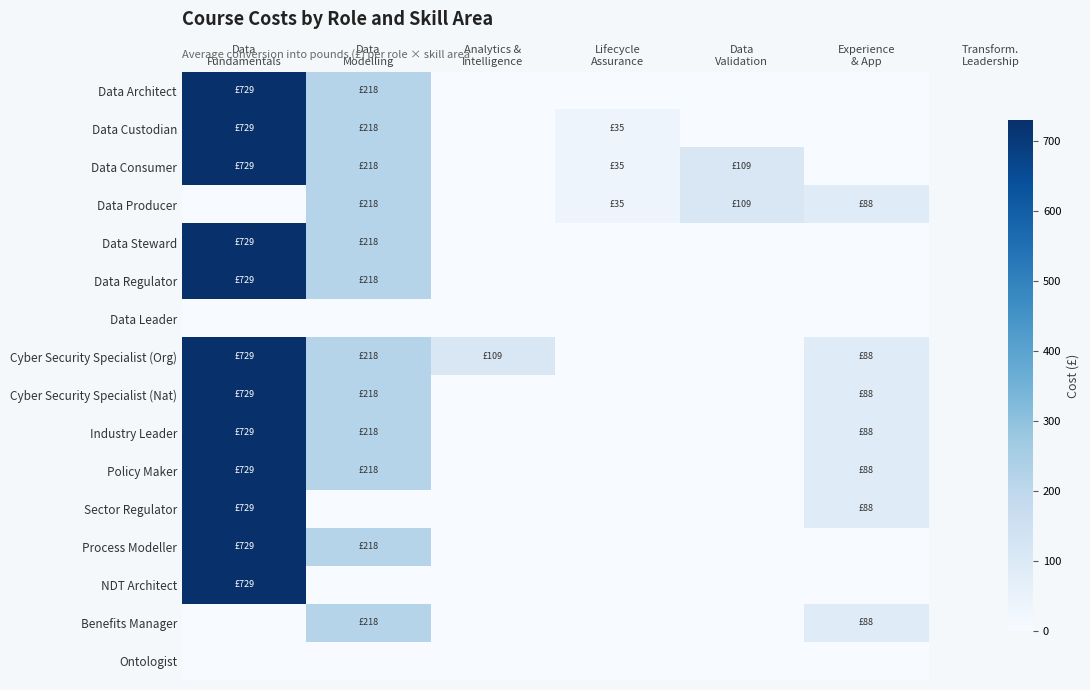

What is the spread (max minus min) of values at Data
Modelling?

218.0